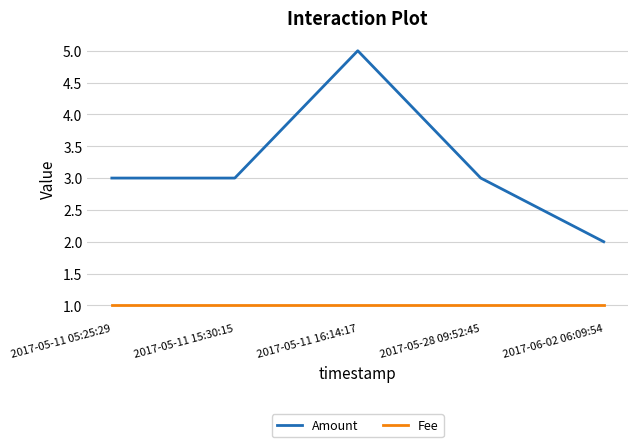

At which category does Amount reach its first local peak?

2017-05-11 16:14:17